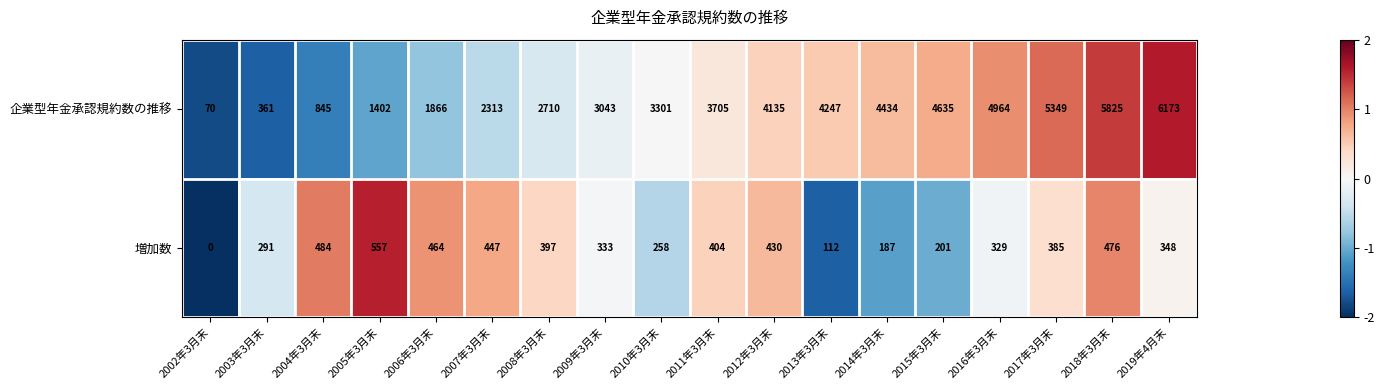

At which label is 増加数 closest to 278?

2003年3月末